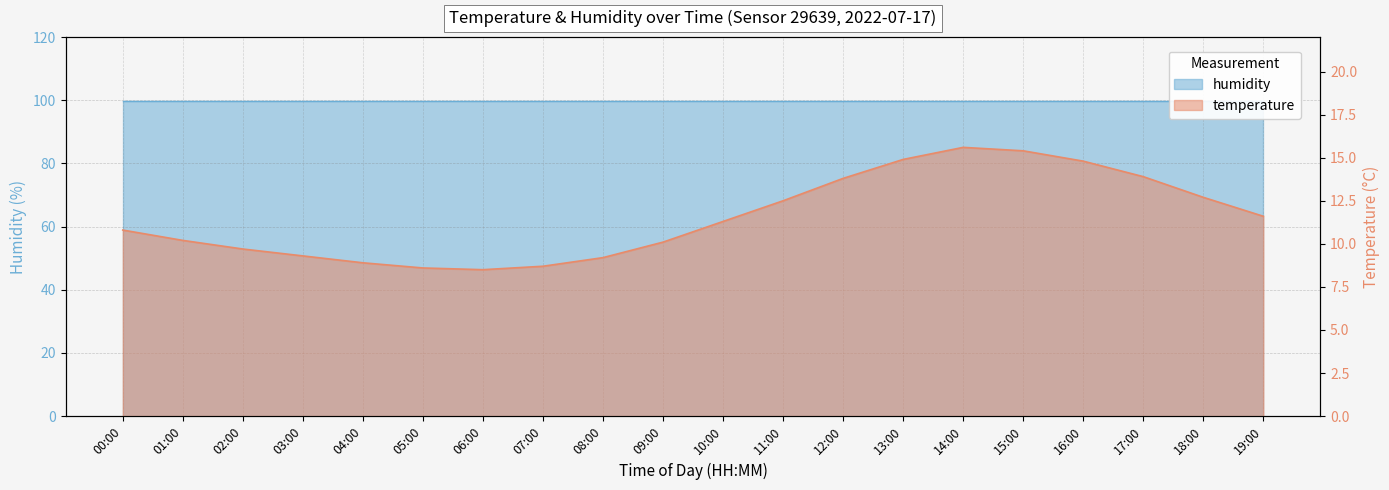

True or false: the data shows 5.3 at 18:00.

False